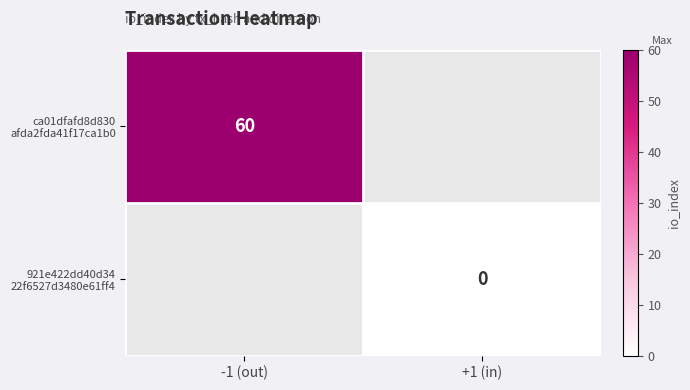

True or false: ca01dfafd8d830 afda2fda41f17ca1b0 has a value of 60.0 at -1 (out).

True